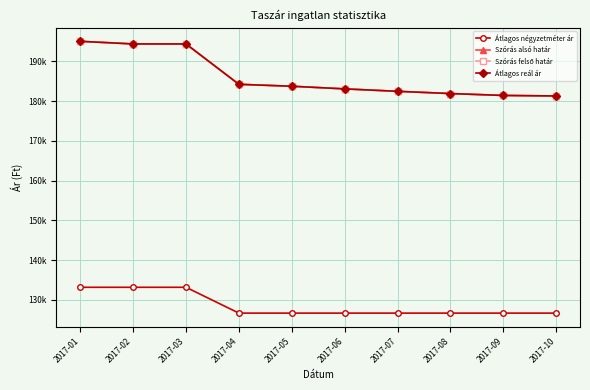

What is the highest value of the Szórás felső határ series?

195071